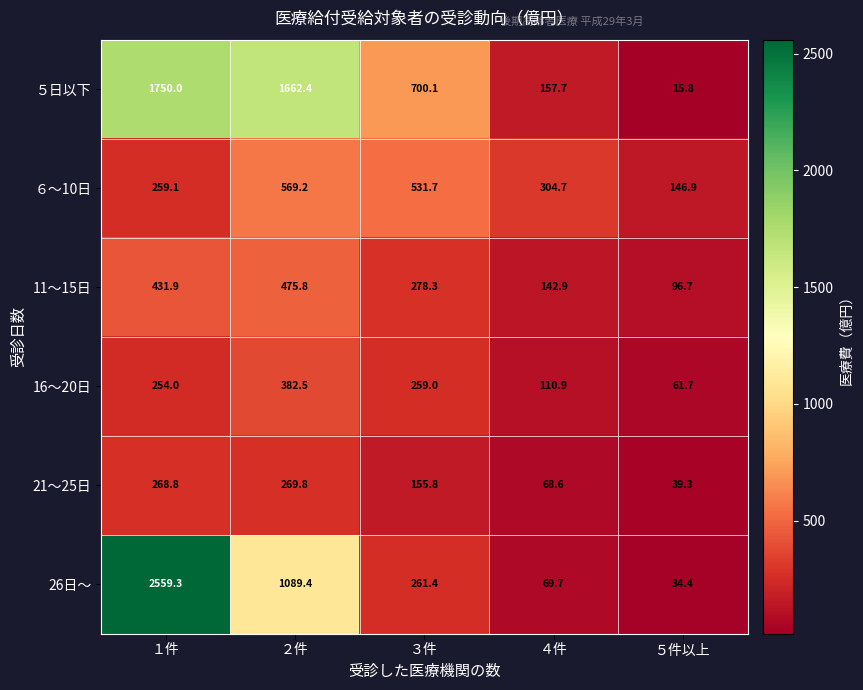

Which series has the largest total across all categories?

５日以下